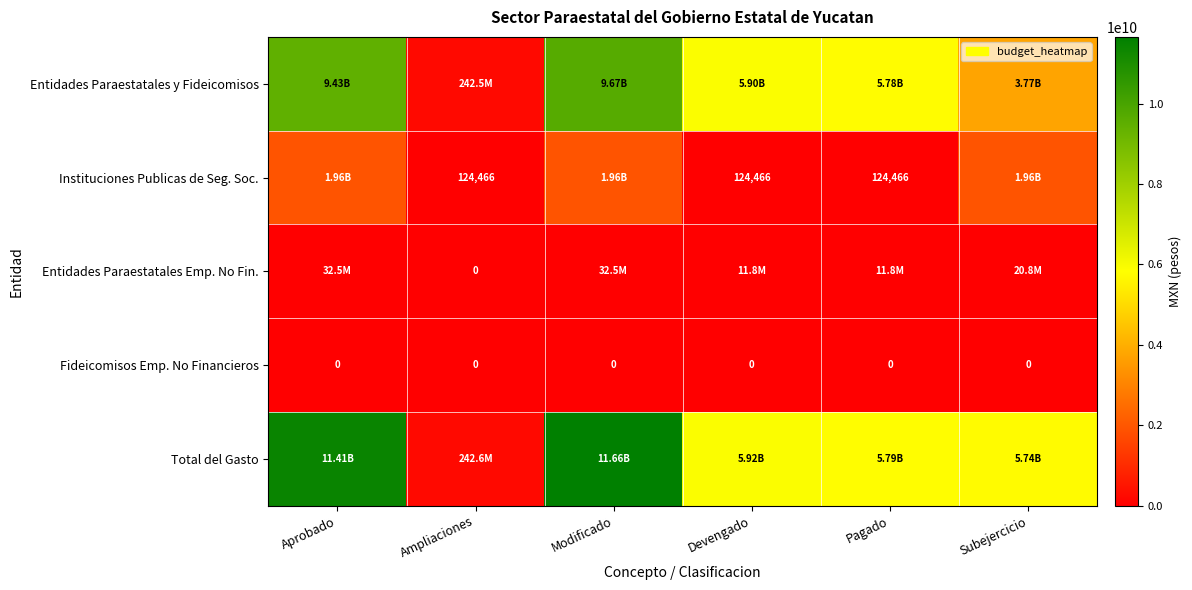

What is the sum of the Total del Gasto values at Devengado and Modificado?

17573742516.1